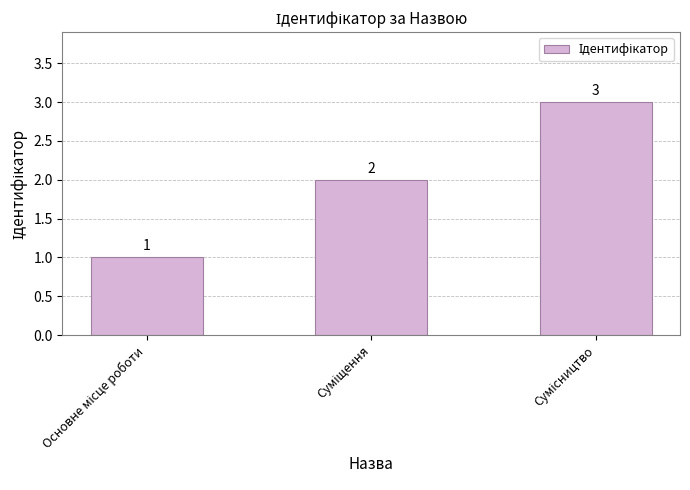

Count the values in the range 1 to 3.

3